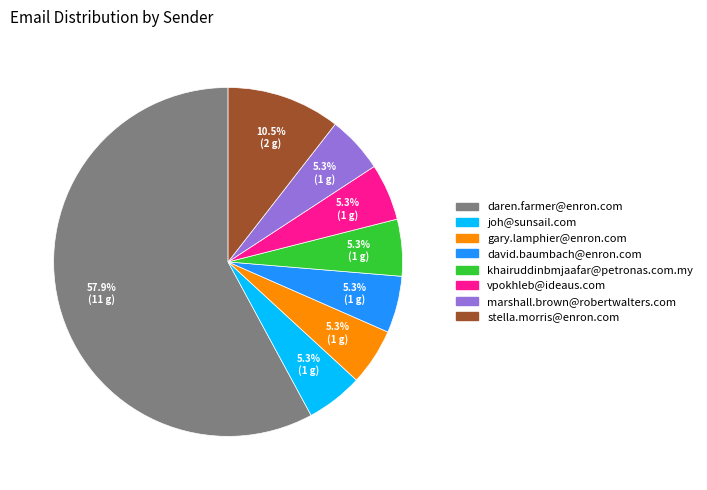

What is the largest slice in the pie chart?

daren.farmer@enron.com